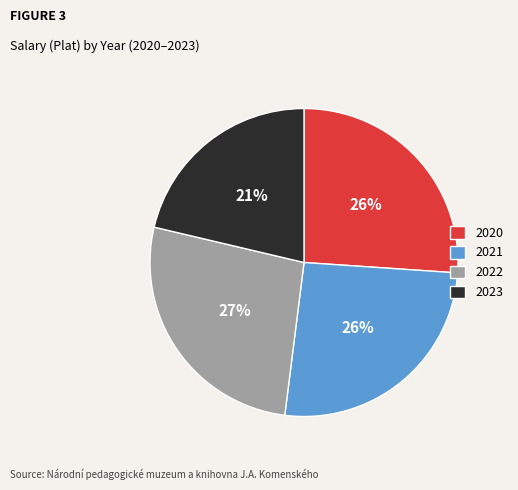

What is the ratio of the value at 2023 to the value at 2021?

0.8